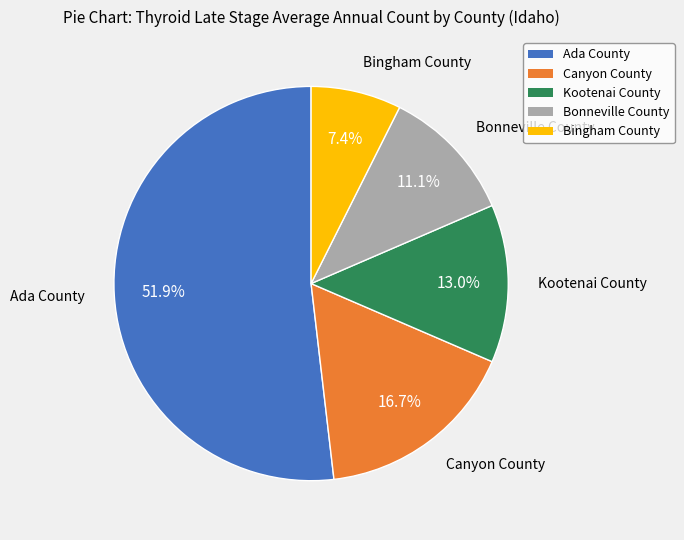

Combined, do Bingham County and Ada County account for over 50%?

Yes